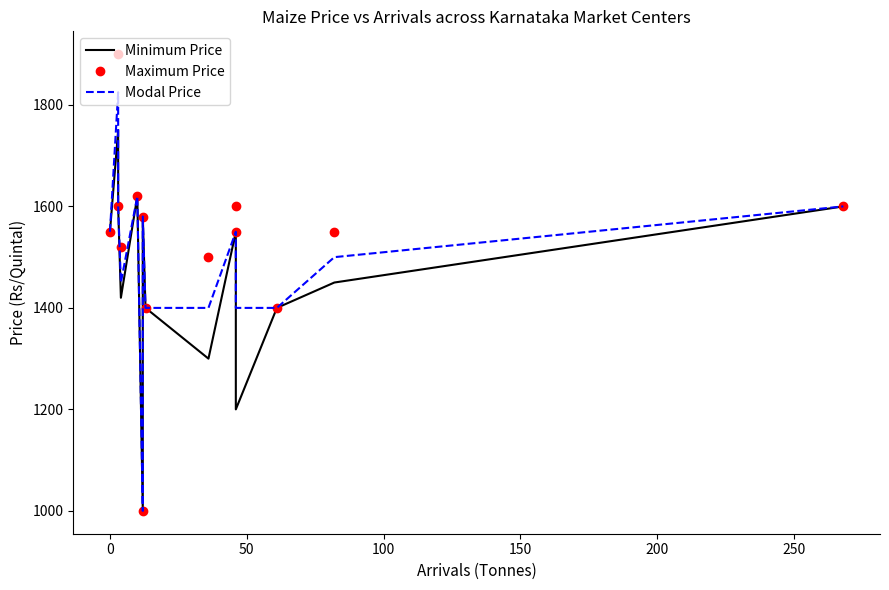

What is the sum of all Modal Price values?

20875